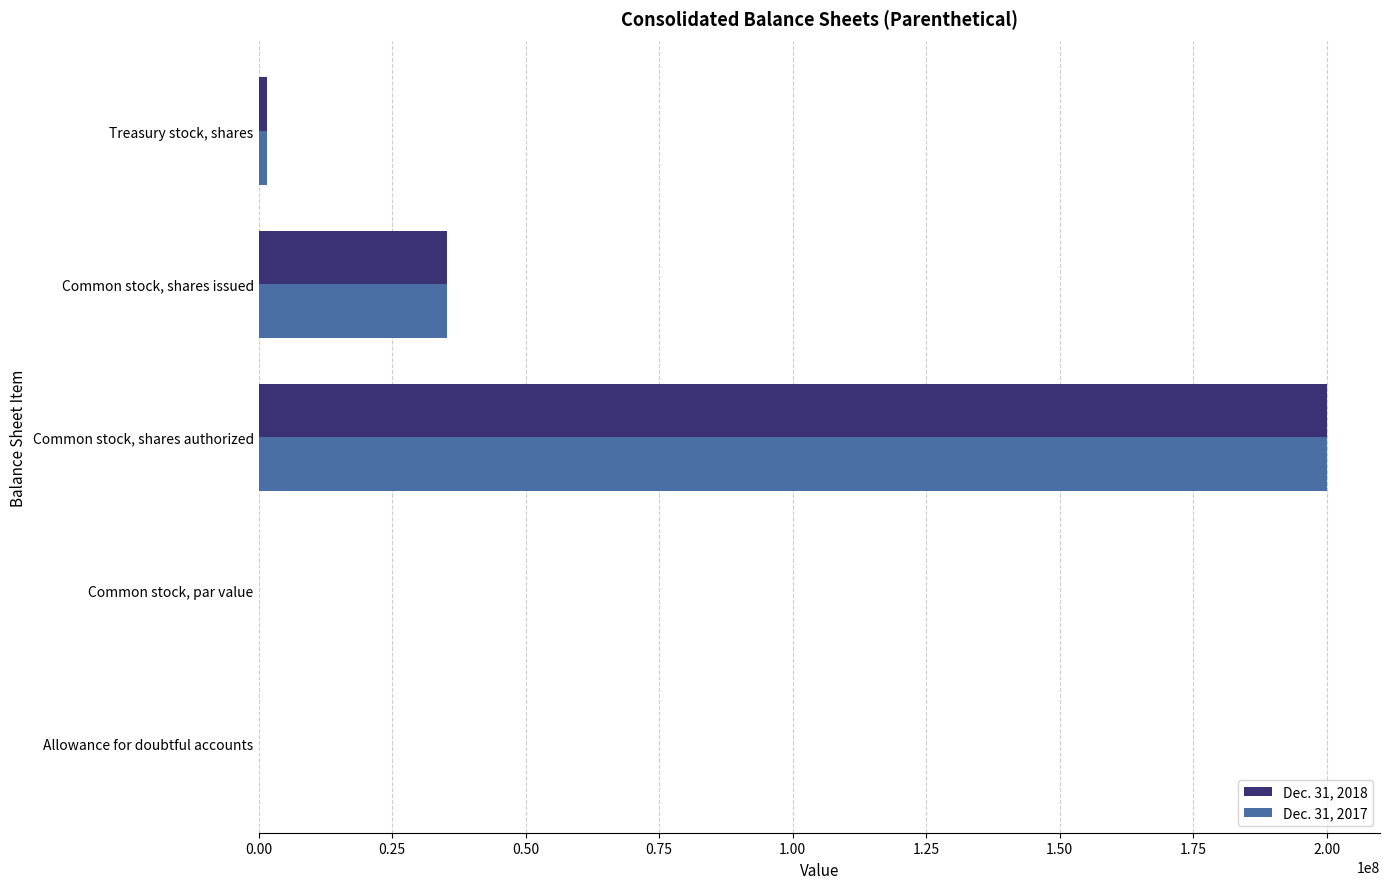

True or false: Dec. 31, 2017 has a value of 35367264.0 at Common stock, shares issued.

True